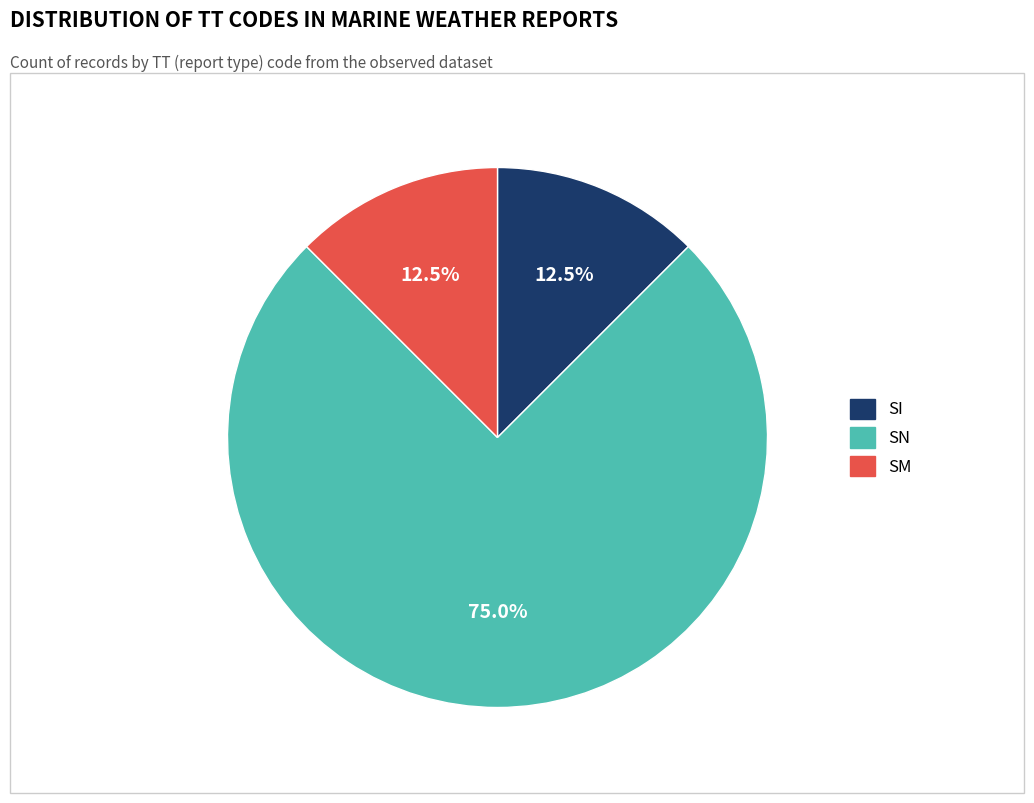

Which category has the biggest portion of the pie?

SN